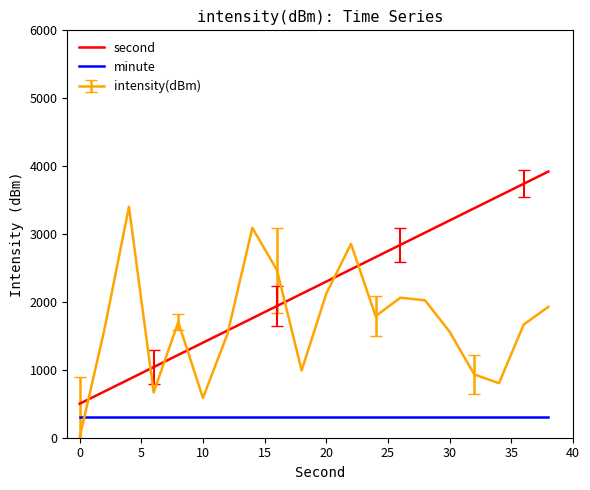

Does the chart have visible grid lines?

No